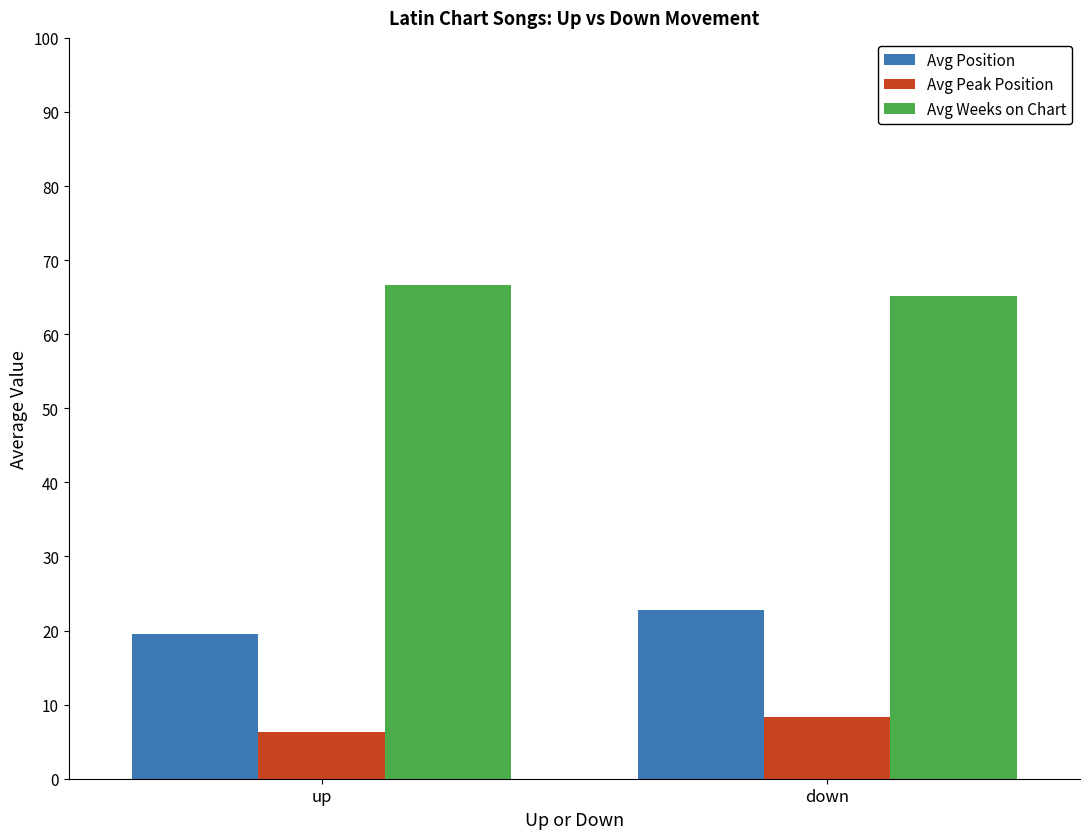

Where is Avg Position nearest to the value 21?

up